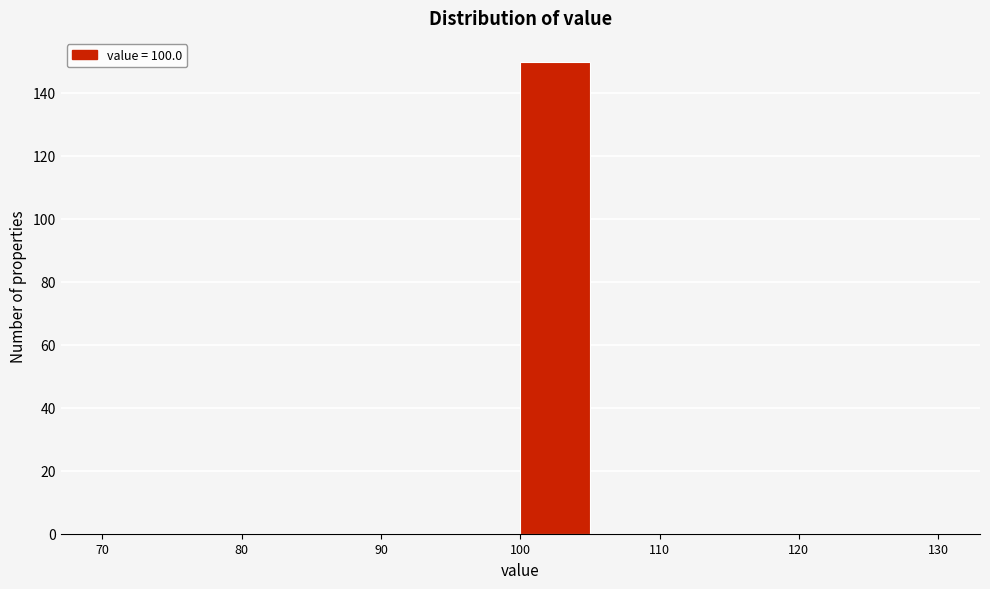

How tall is the bar that spans 100 to 105 on the x-axis? The values are not printed on the chart, so give them approximately, as read against the axis.

150